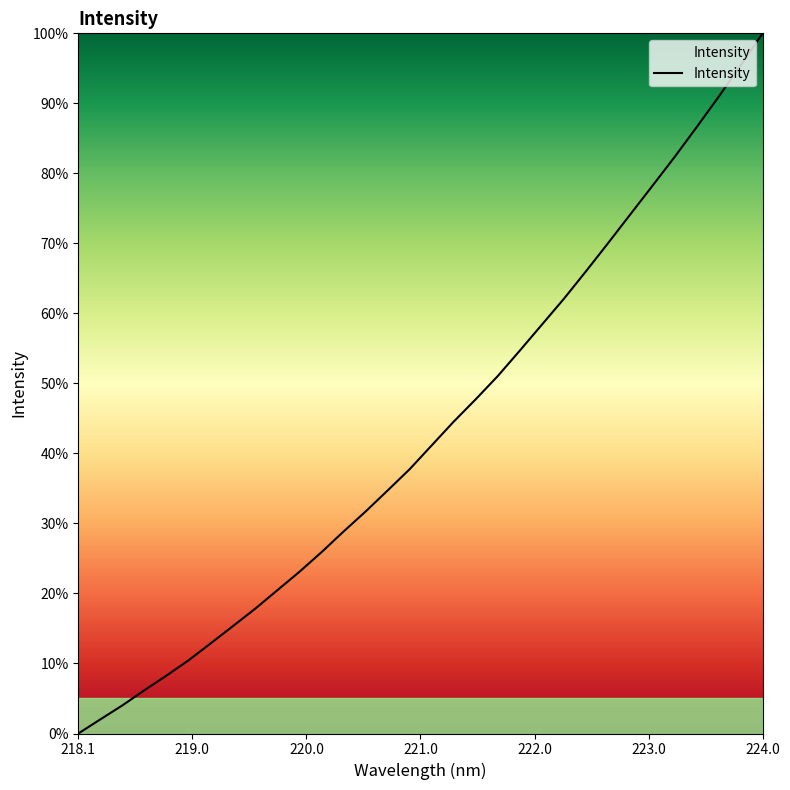

What is the greatest value displayed?

100.0